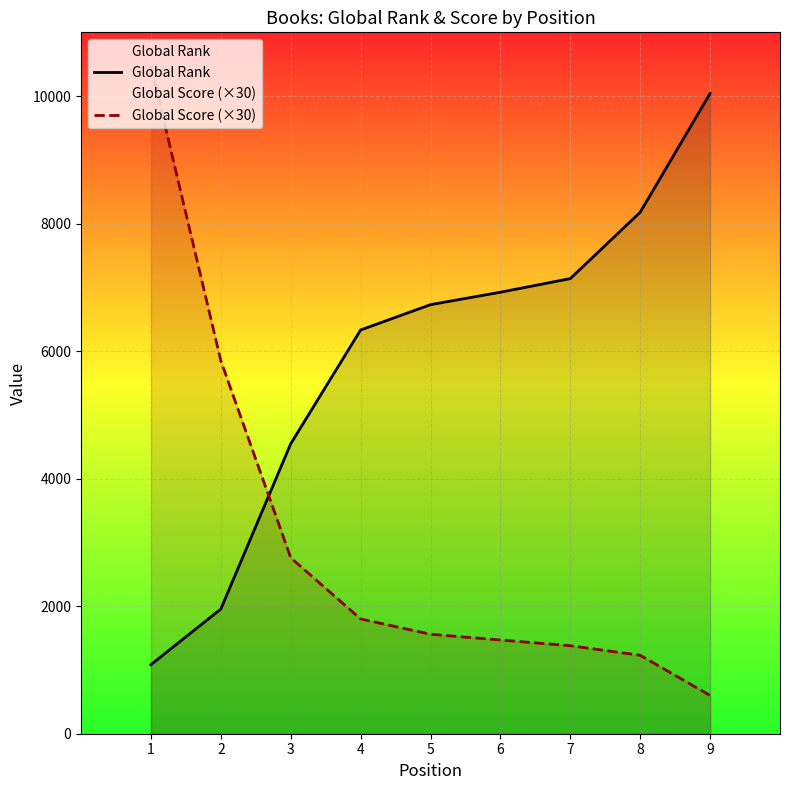

Where does the Global Rank series first go above 6729?

6